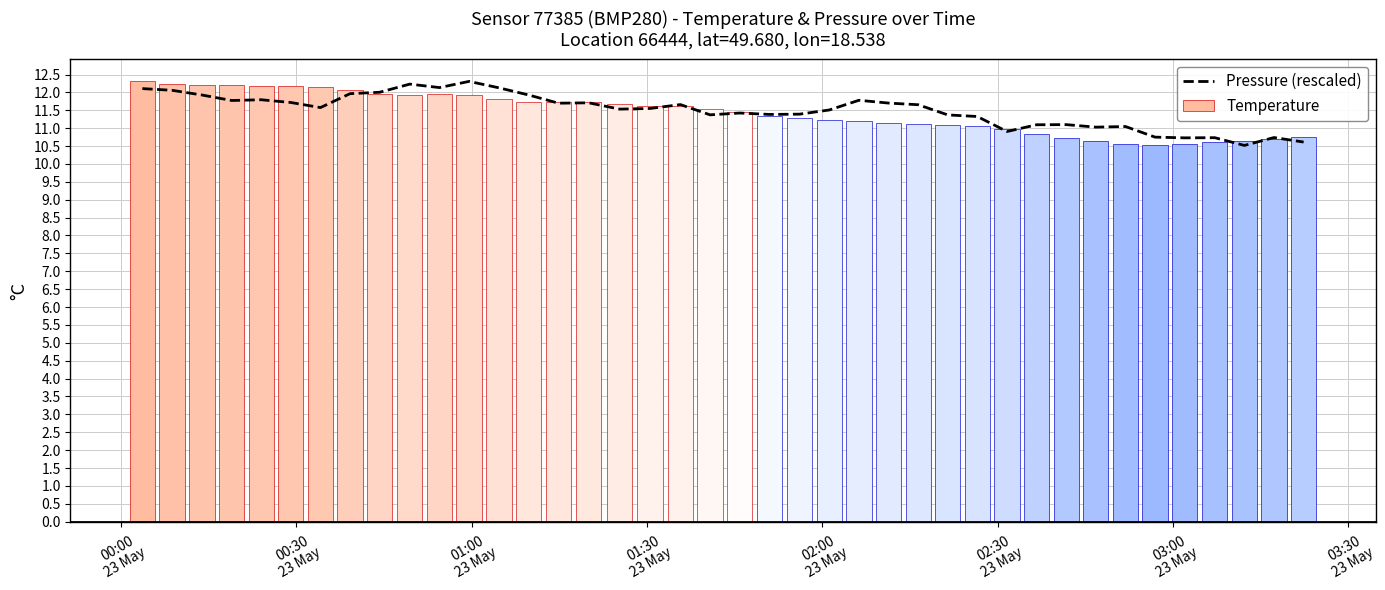

Reading left to right, list all the values displayed in this chart.

12.1	12.1	11.9	11.8	11.8	11.7	11.6	12.0	12.0	12.2	12.1	12.3	12.1	11.9	11.7	11.7	11.5	11.6	11.7	11.4	11.4	11.4	11.4	11.5	11.8	11.7	11.7	11.4	11.3	10.9	11.1	11.1	11.0	11.0	10.7	10.7	10.7	10.5	10.7	10.6